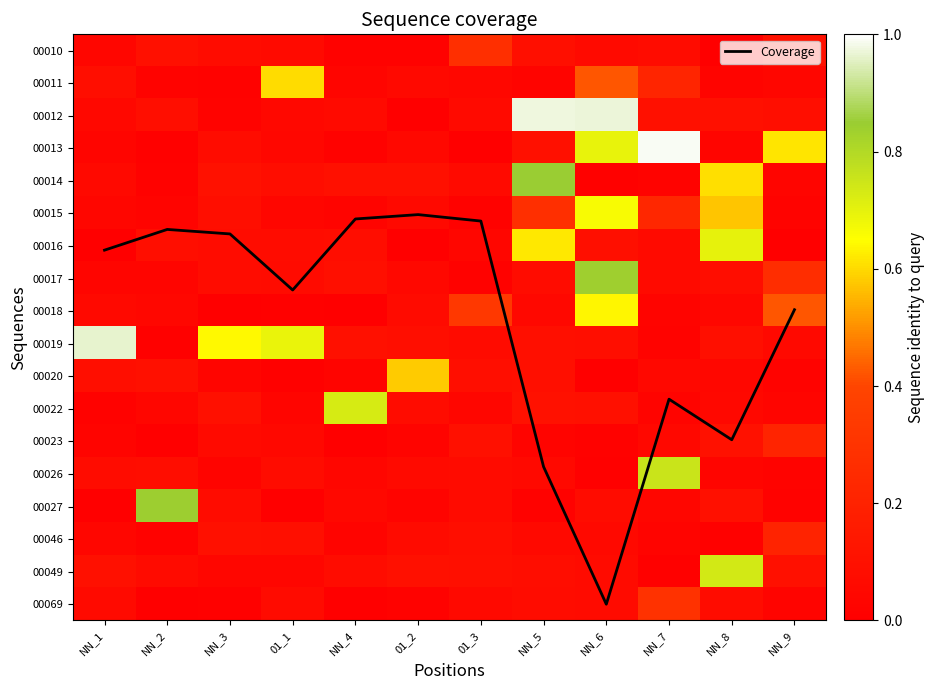

Rank the series at 01_3 from highest to lowest value.

Coverage, 00018, 00010, 00023, 00049, 00020, 00046, 00027, 00026, 00019, 00012, 00014, 00069, 00011, 00022, 00016, 00015, 00017, 00013